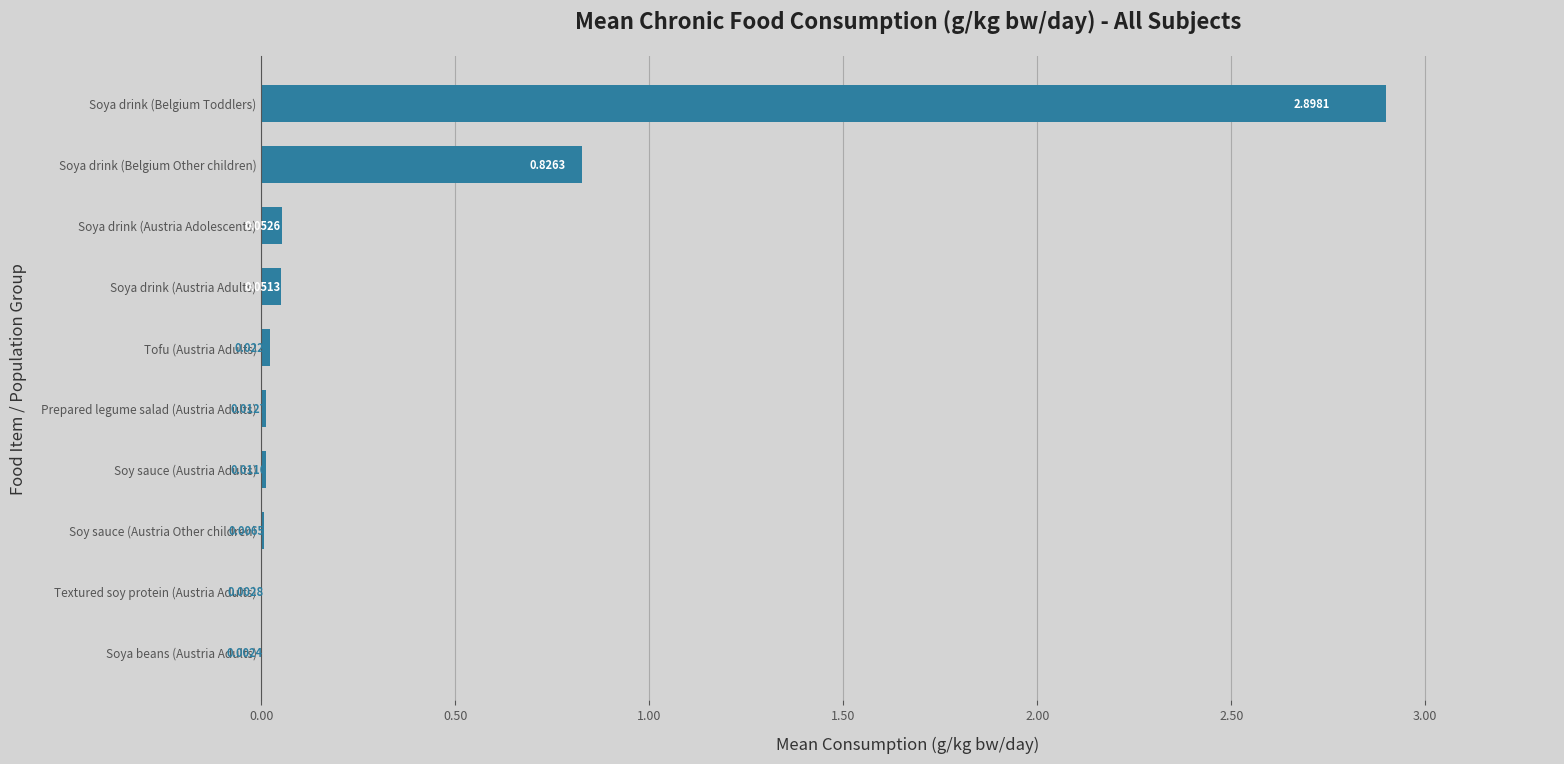

What is the sum of all values?

3.9